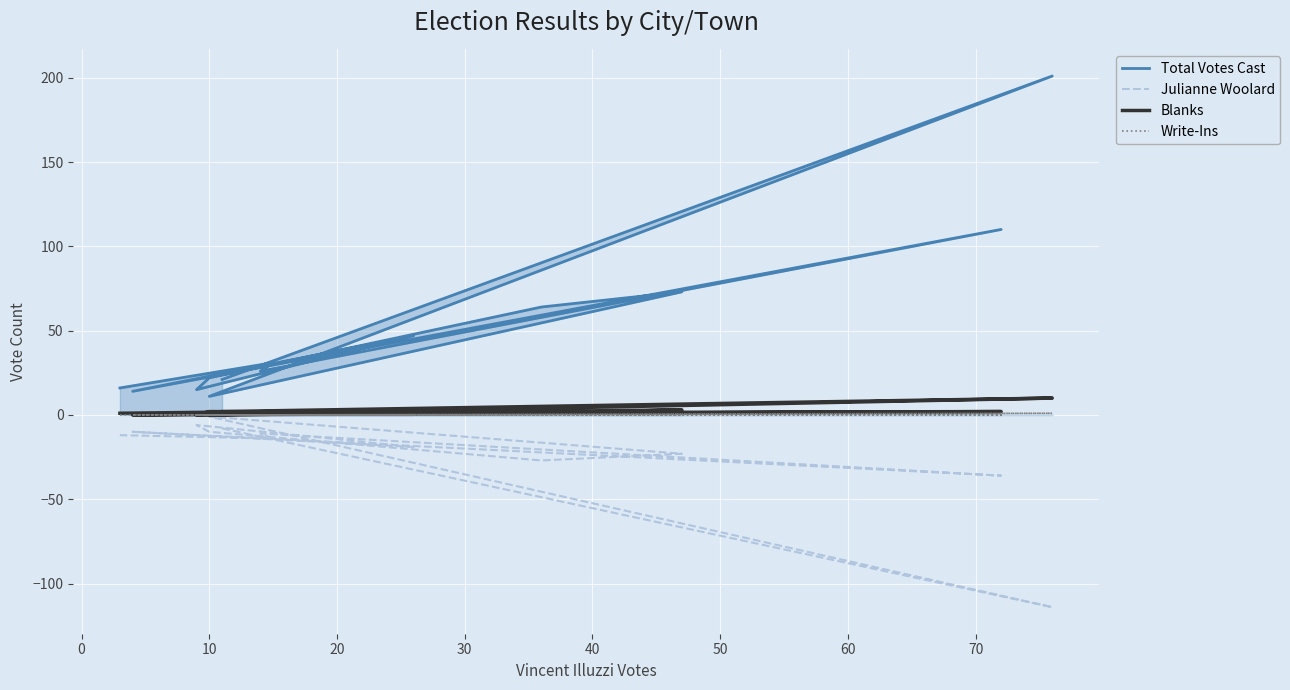

True or false: Write-Ins and Blanks cross at least once.

False